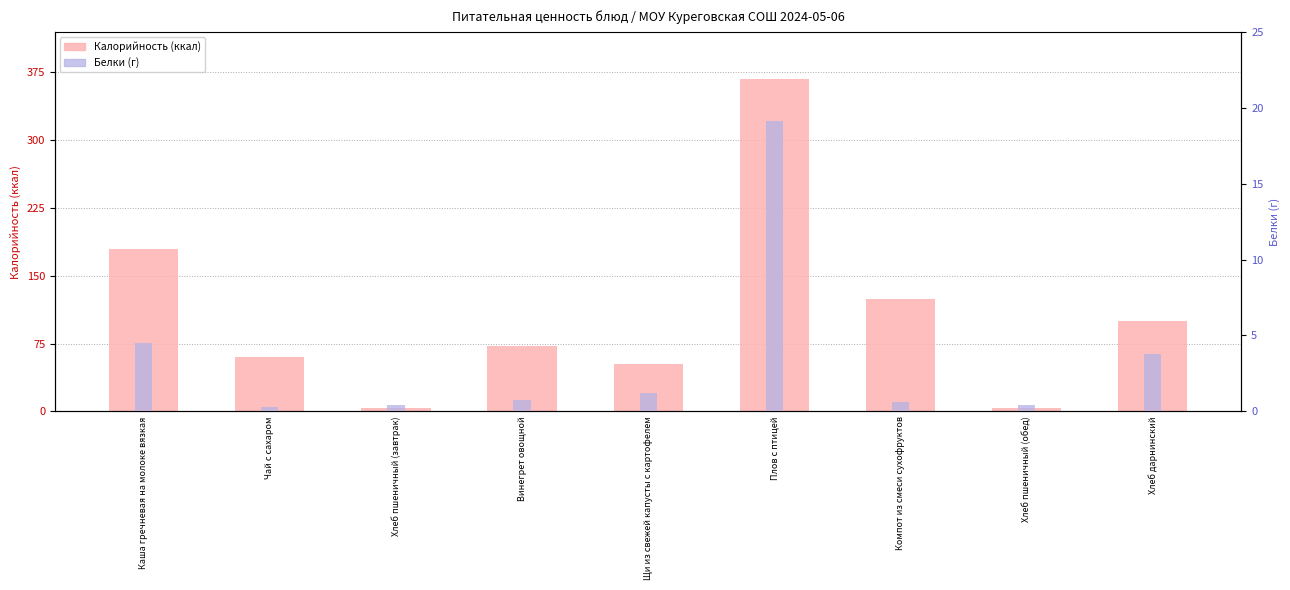

At which label does Калорийность reach its peak?

Плов с птицей